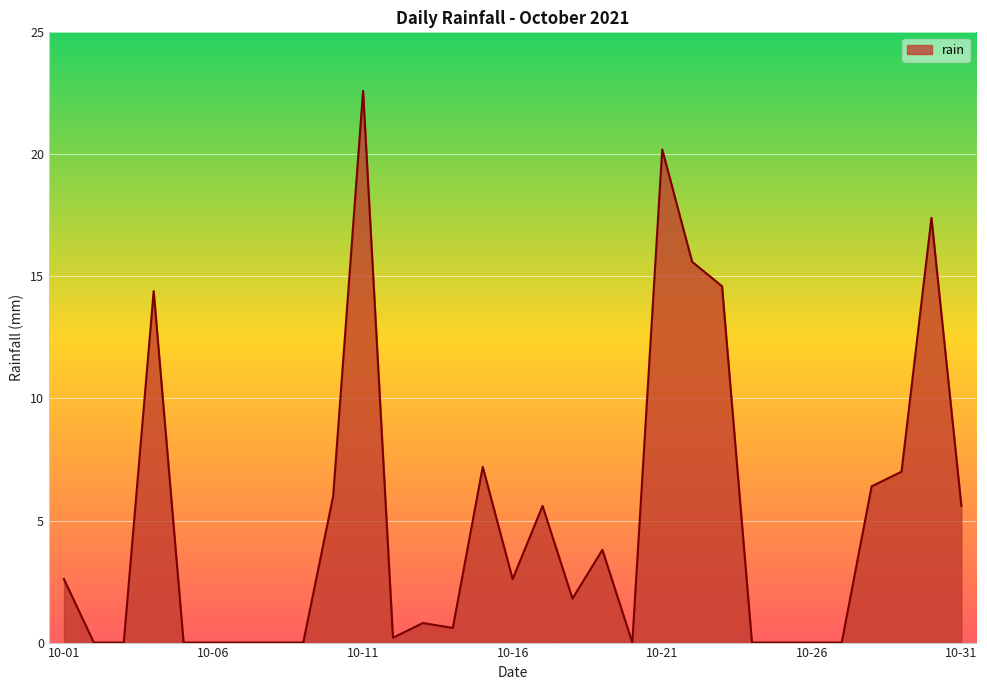

What is the greatest value displayed?

22.6